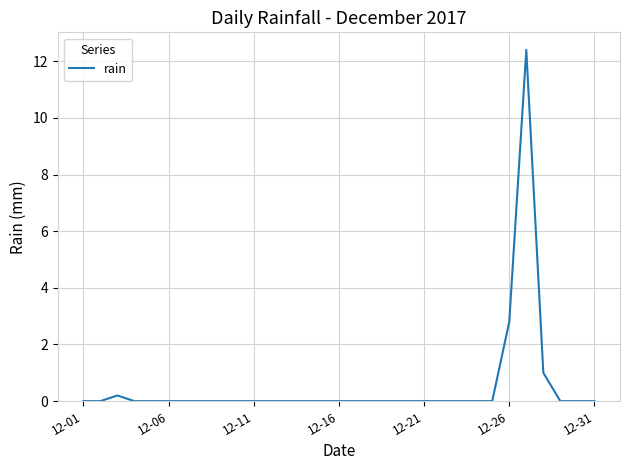

What is the maximum value shown in the chart?

12.4